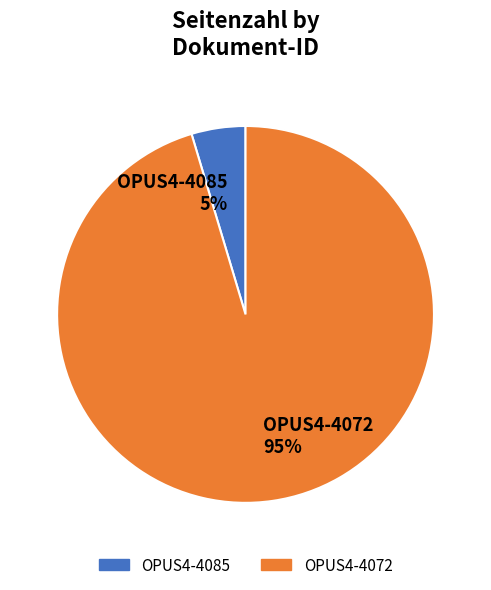

Is it true that OPUS4-4085 is 12% of the pie?

False